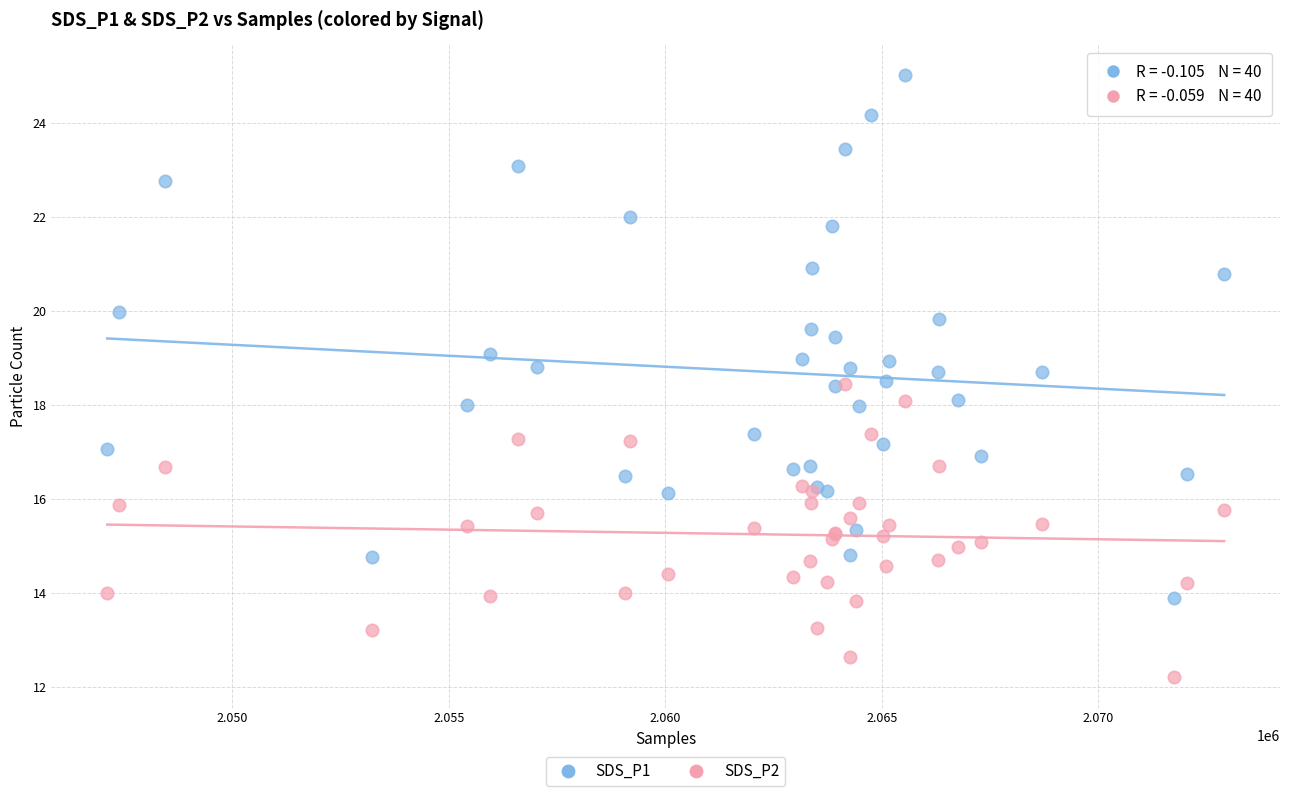

What are all the series names shown in the legend?

SDS_P1, SDS_P2